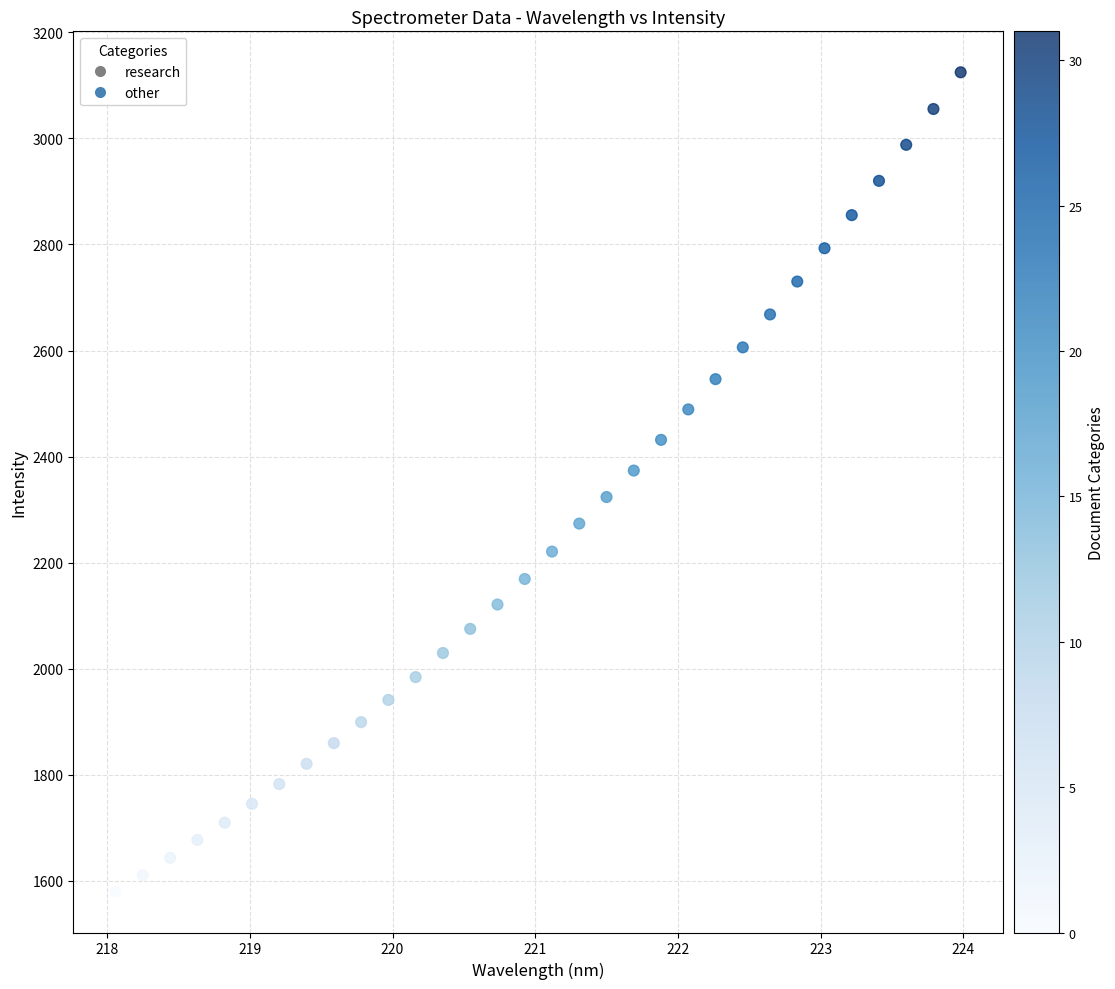

What is the range of Y values (max minus min)?

1544.9